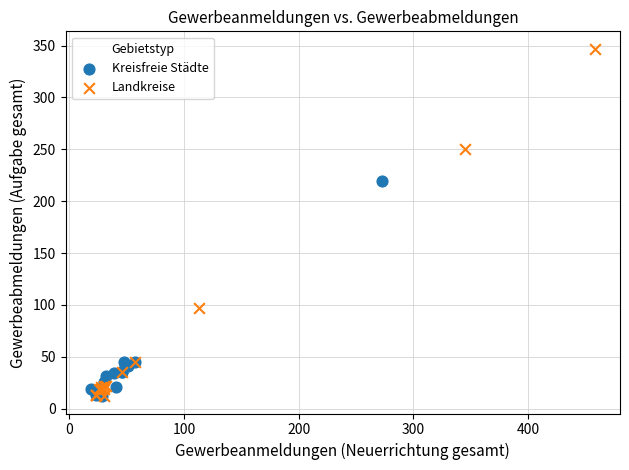

What are all the series names shown in the legend?

Kreisfreie Städte, Landkreise